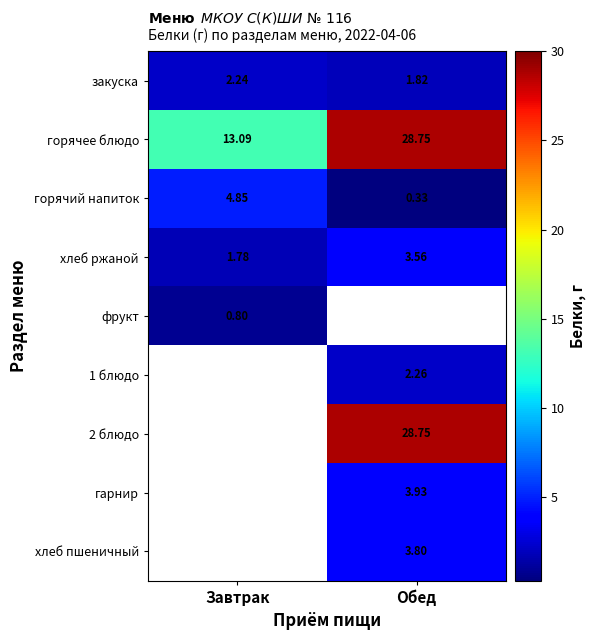

At which label is горячий напиток closest to 2?

Обед